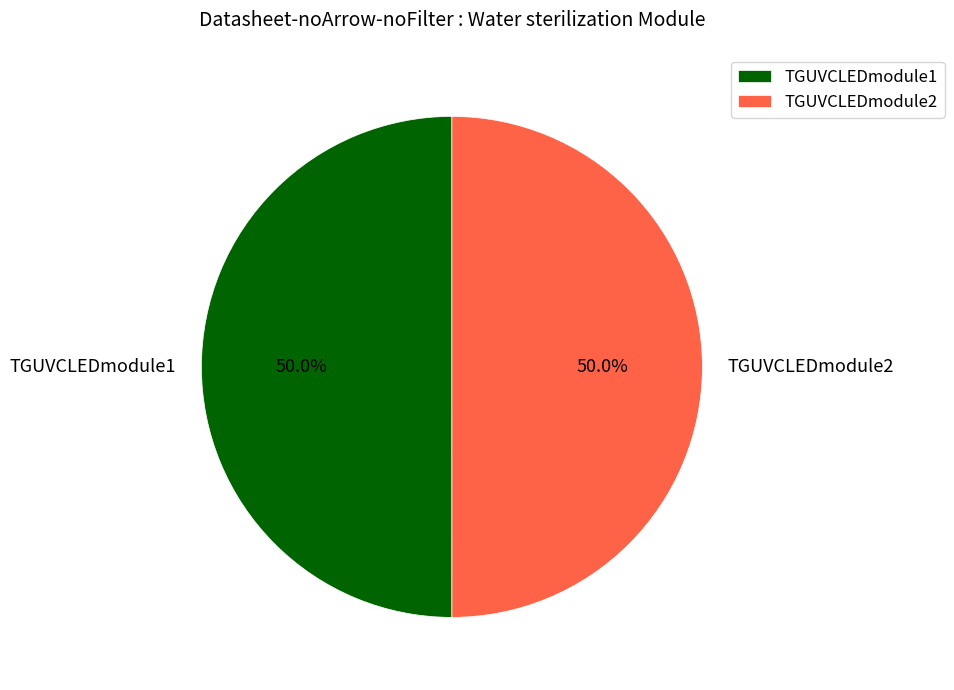

Approximately how many times larger is the value at TGUVCLEDmodule2 compared to TGUVCLEDmodule1?

1.0